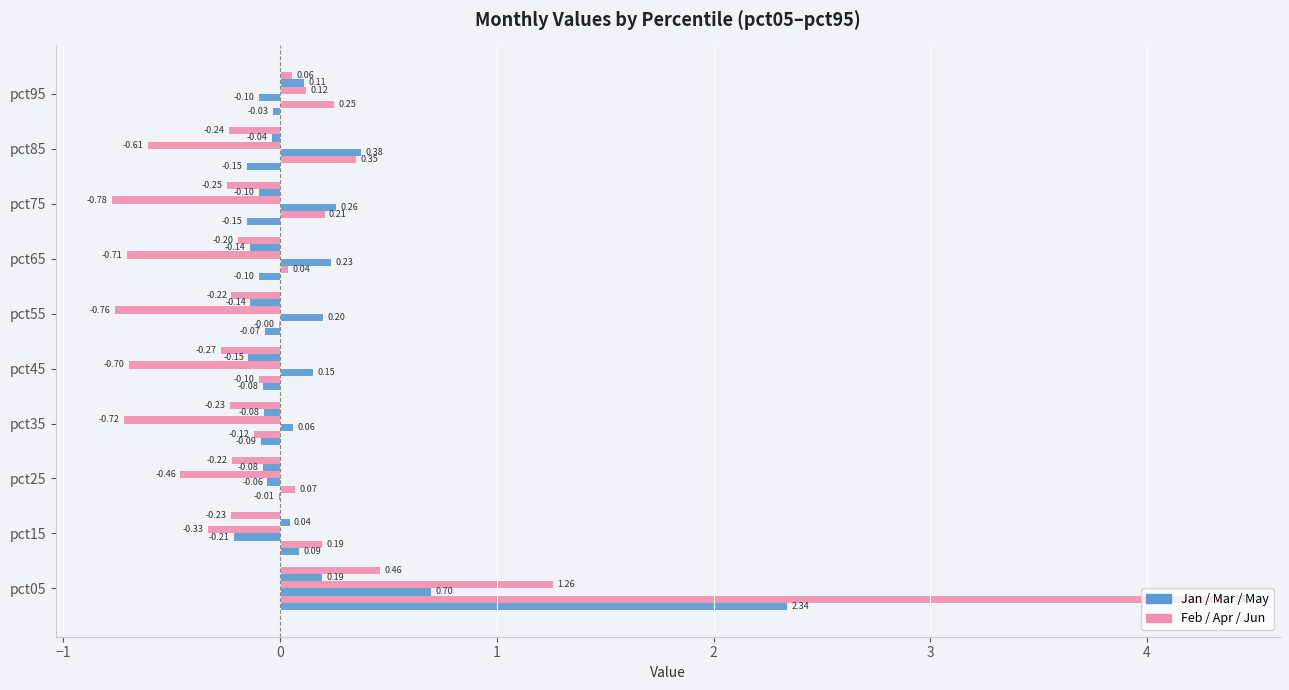

How many data points does each series have?

10